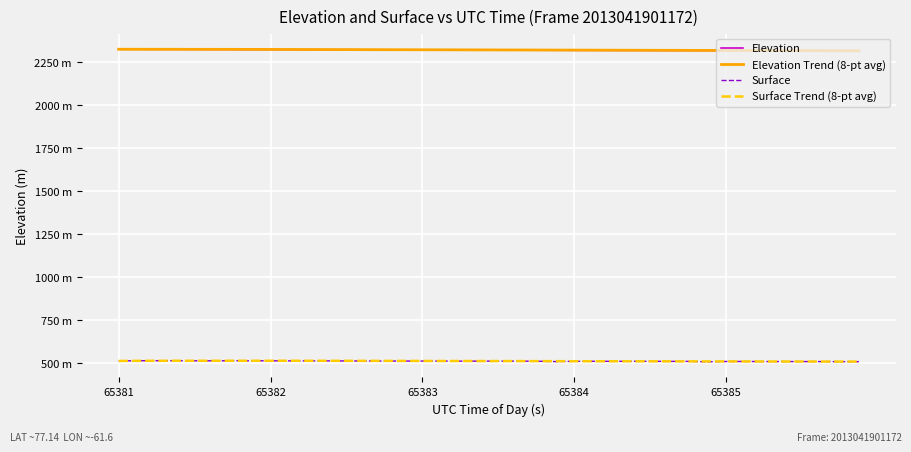

True or false: Surface Trend (8-pt avg) and Elevation intersect in this chart.

False